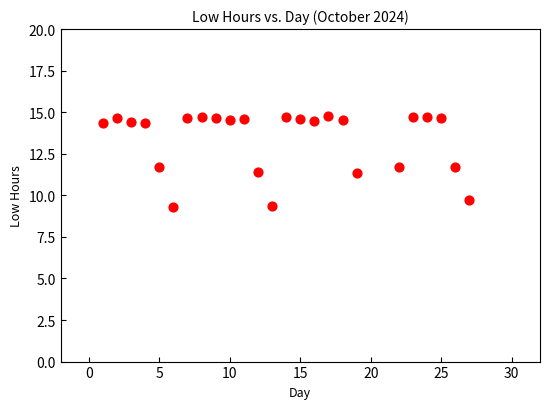

What is the range of Y values (max minus min)?

5.5